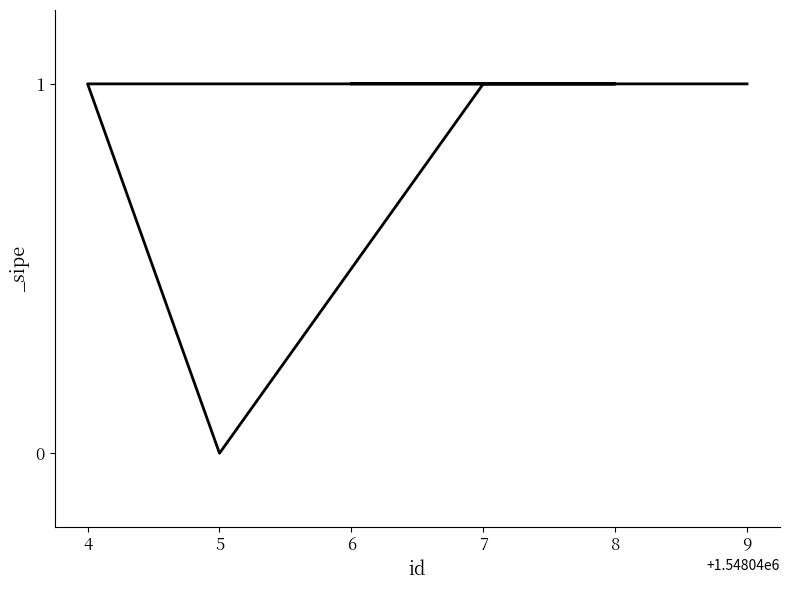

List the labels in order of value, smallest first.

5, 9, 7, 4, 8, 6